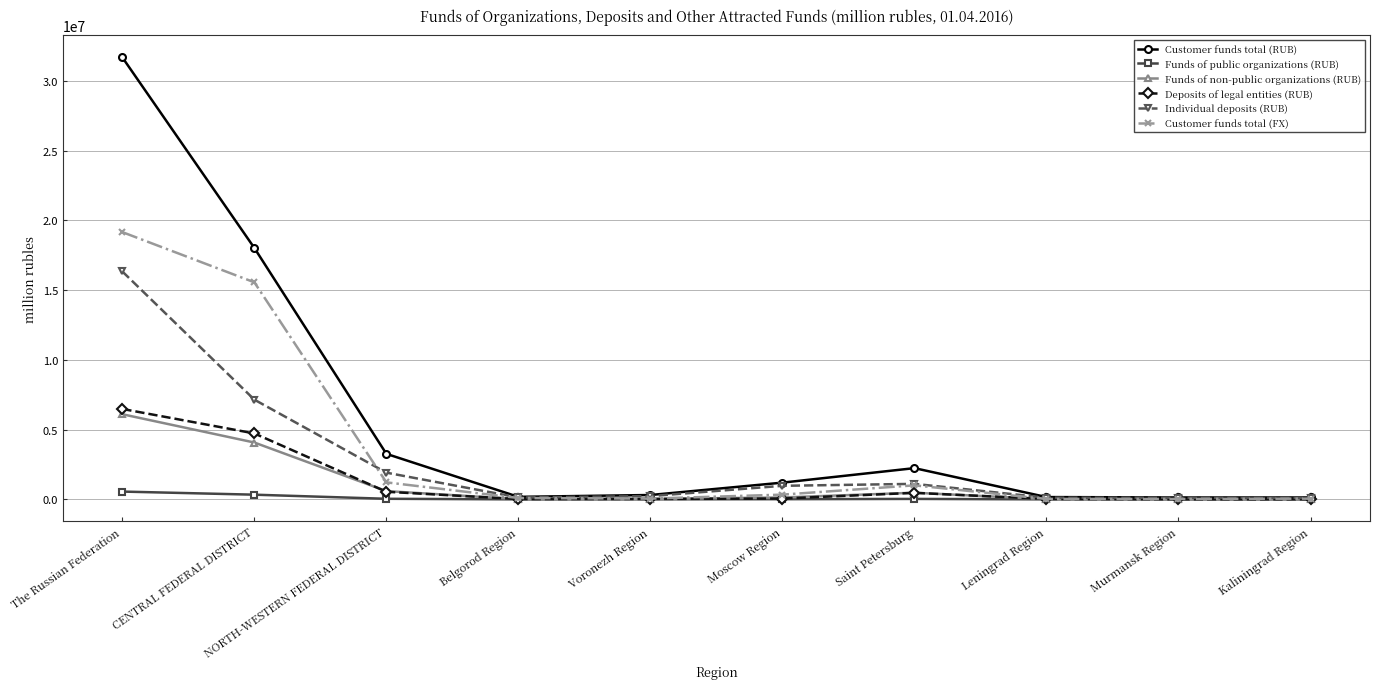

Which series changed the most between The Russian Federation and Kaliningrad Region?

Customer funds total (RUB)